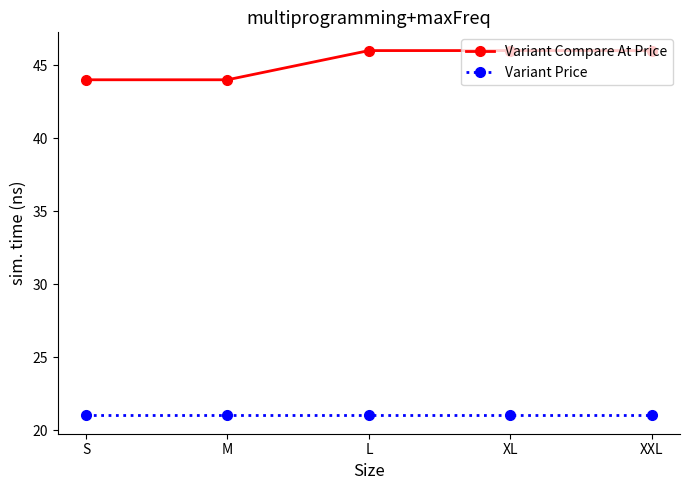

What is the maximum value shown in the chart?

46